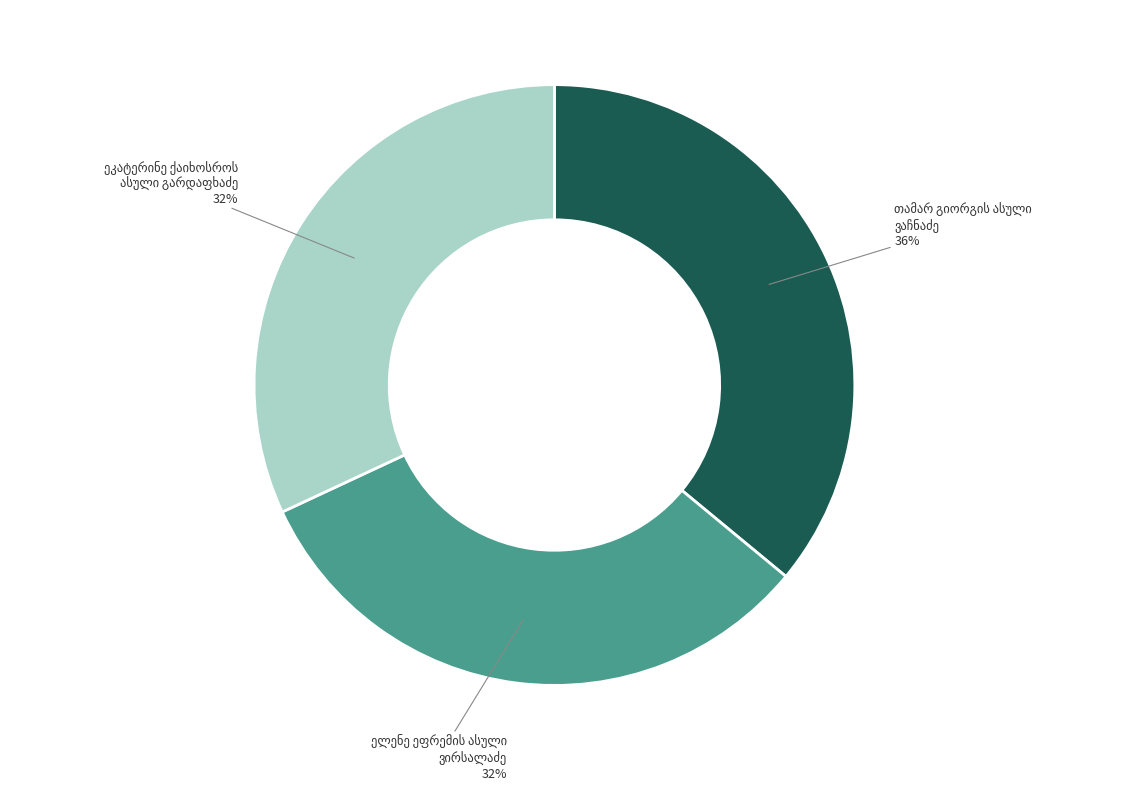

To the nearest percent, what is the difference between the largest and smallest slice percentages?

4%